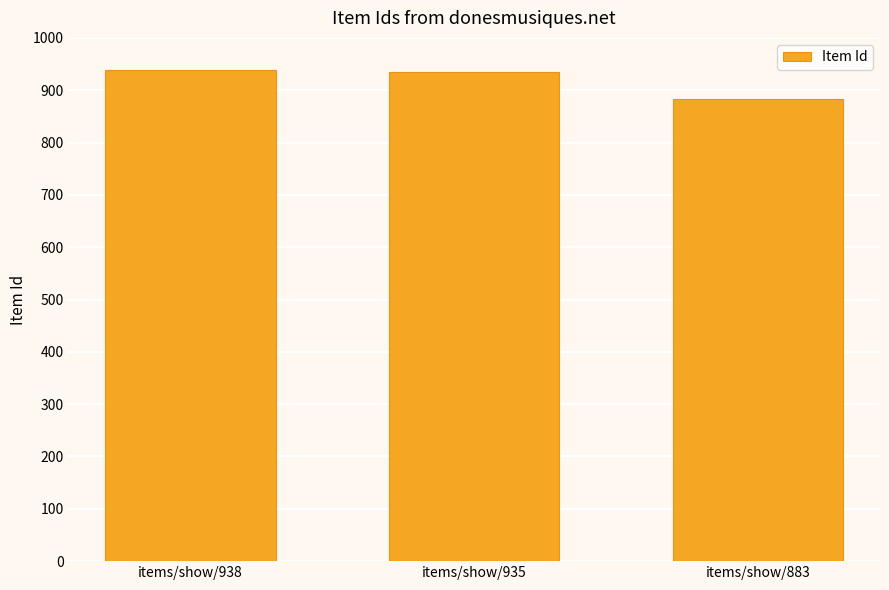

What is the sum of all values?

2756